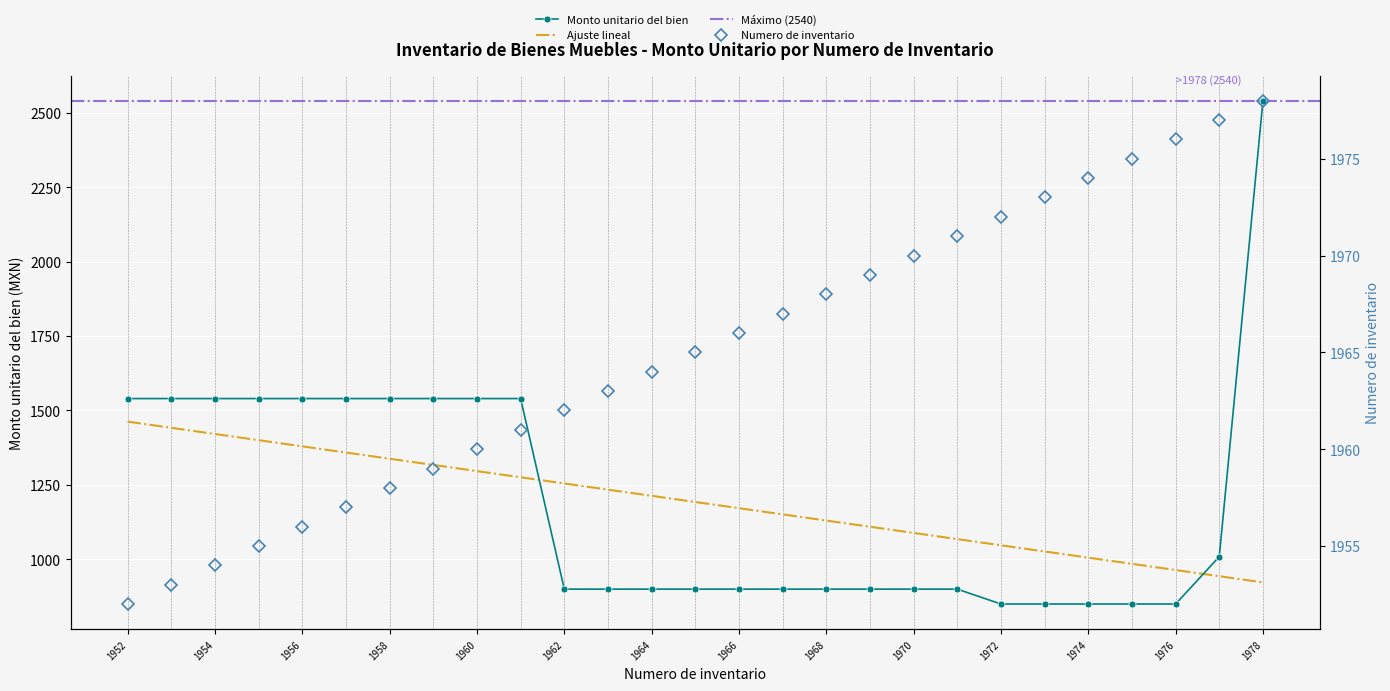

What is the difference between the maximum and minimum values in the Monto unitario del bien series?

1690.4